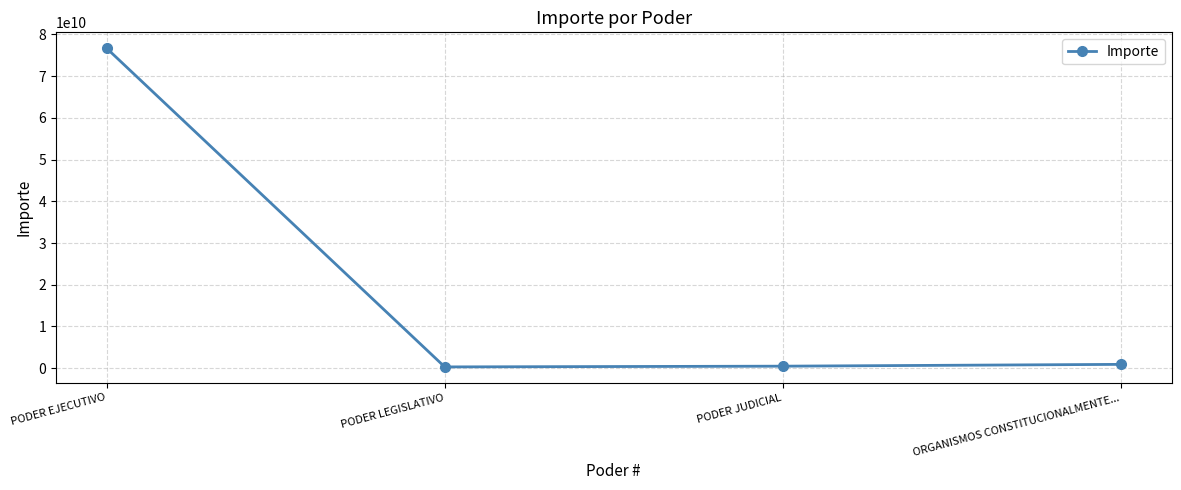

What is the label of the 4th point from the right?

PODER EJECUTIVO